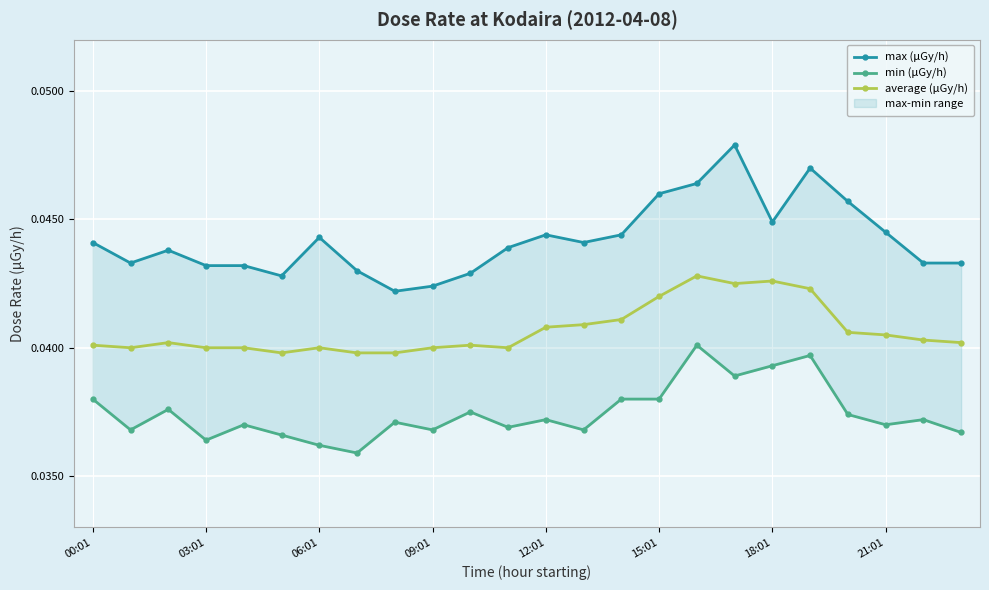

What is the label of the 14th point from the right?

10